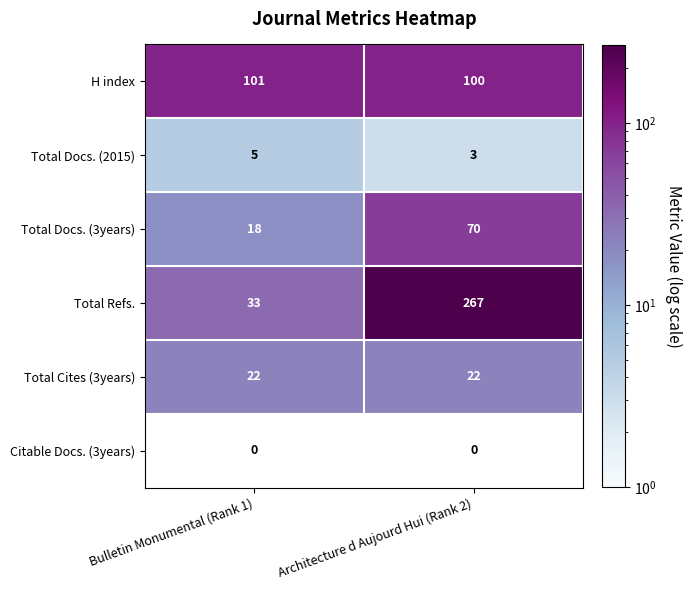

Is it true that Total Docs. (3years) equals 18 at Bulletin Monumental (Rank 1)?

True